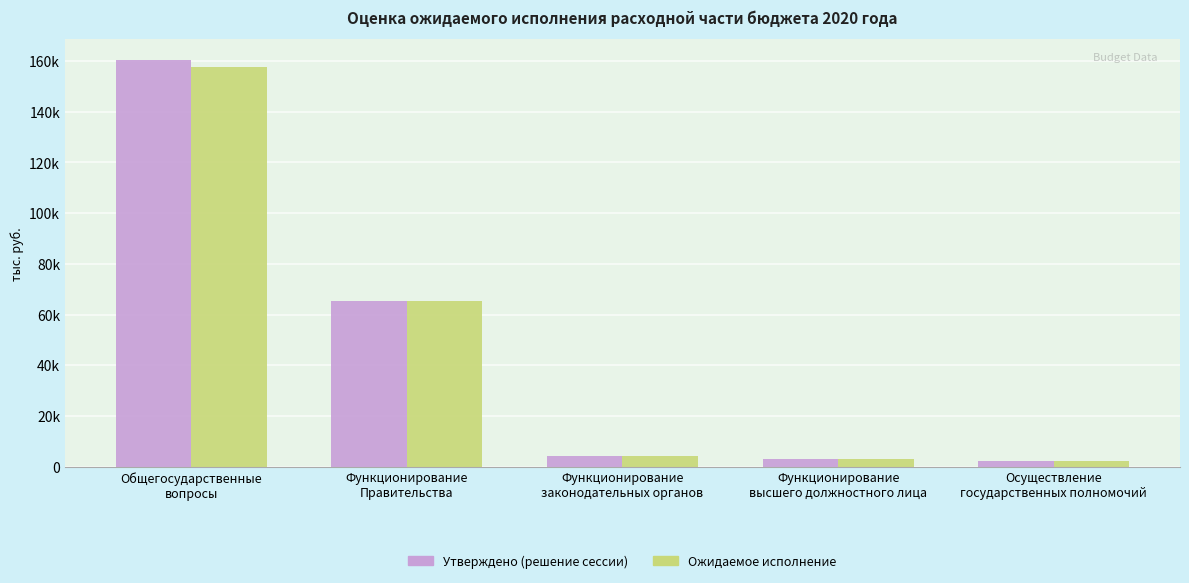

Does the chart contain any negative values?

No